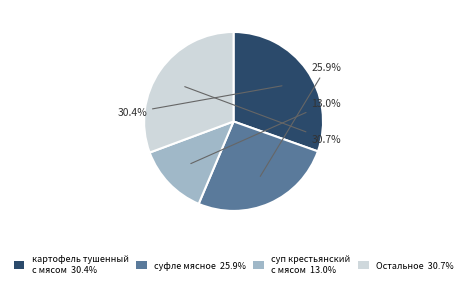

Count the number of slices in the pie.

4